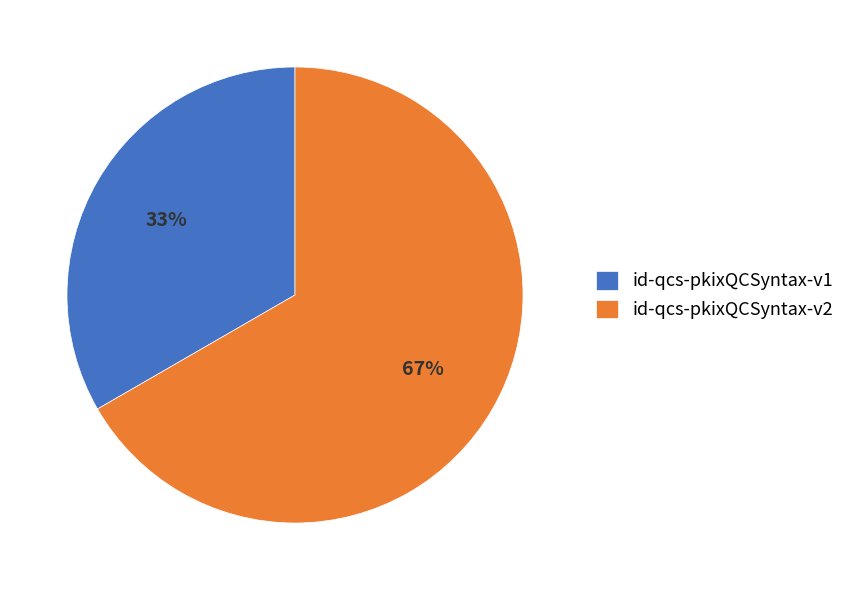

Rank the categories by value from lowest to highest.

id-qcs-pkixQCSyntax-v1, id-qcs-pkixQCSyntax-v2